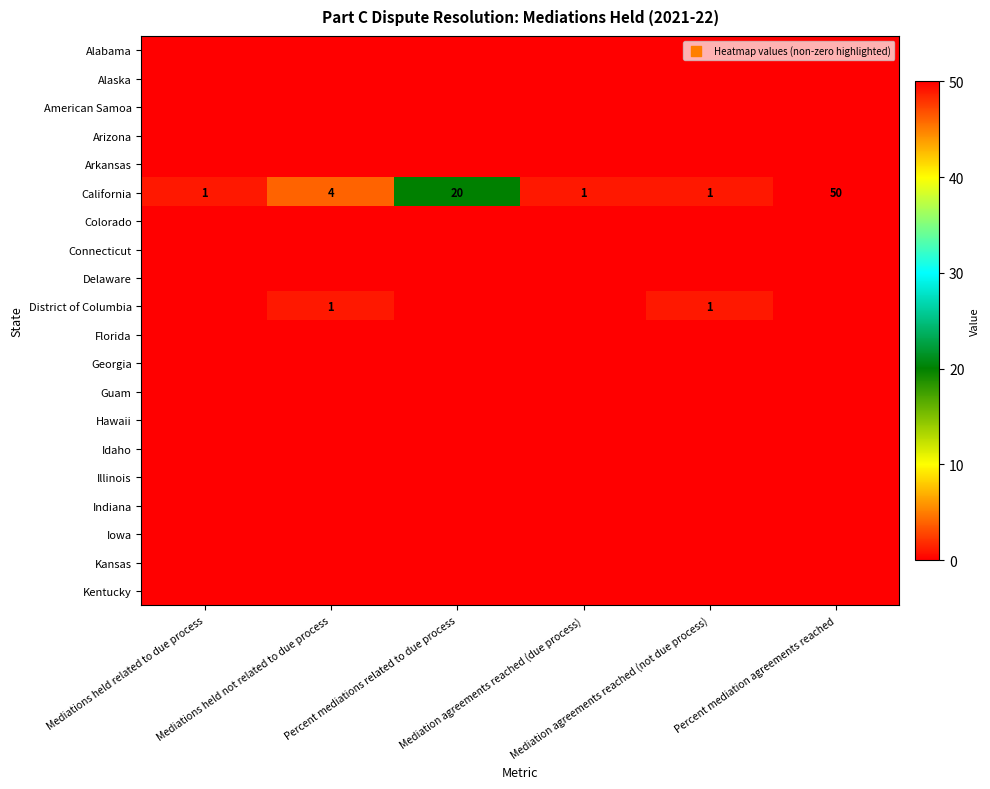

Which series has the largest total across all categories?

California